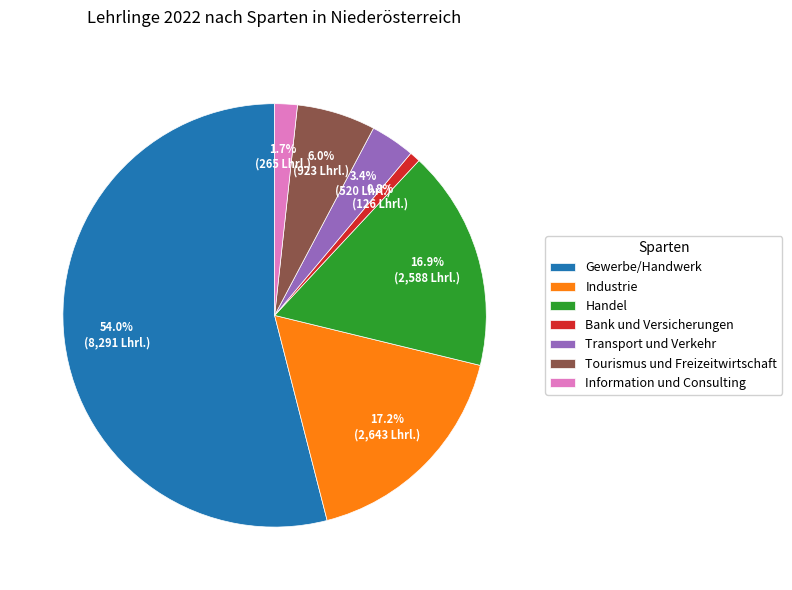

What is the ratio of the value at Tourismus und Freizeitwirtschaft to the value at Information und Consulting?

3.5